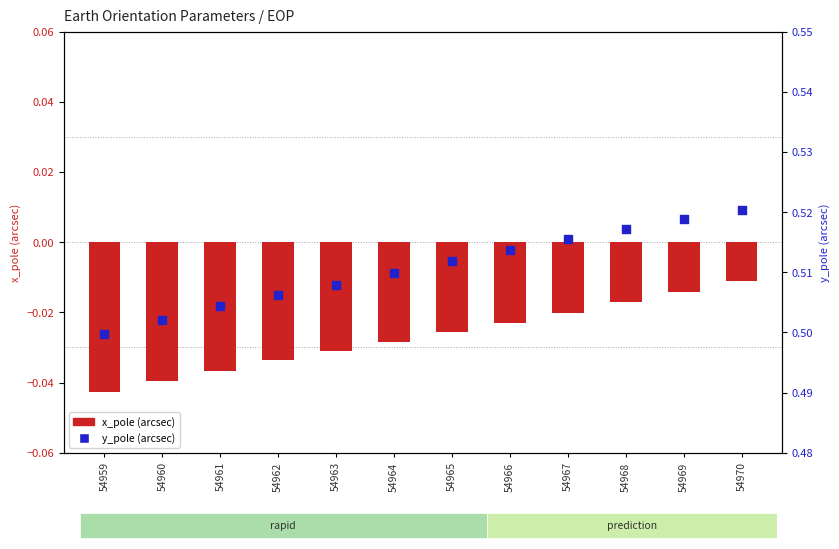

What are all the series names shown in the legend?

x_pole, y_pole